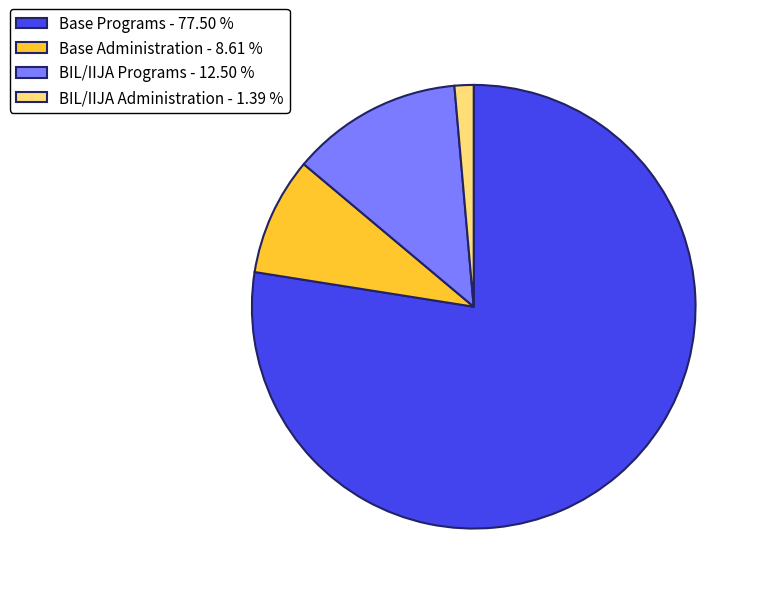

Is there a majority slice in this chart?

Yes